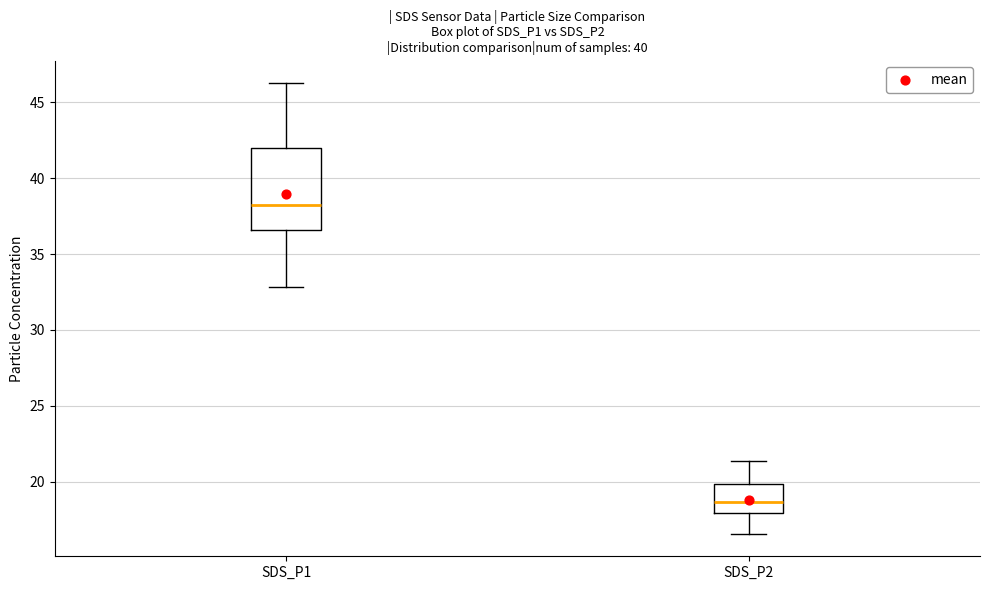

Reading left to right, transcribe this box plot: for each box, give where its median line is, the range the box spans, and where its two whiskers end, as read against the y-axis. The values are not printed on the chart, so give them approximately, as read against the axis.

SDS_P1: median 38.0, box 36.5 to 42.0, whiskers 33.0 to 46.5
SDS_P2: median 18.5, box 18.0 to 20.0, whiskers 16.5 to 21.5